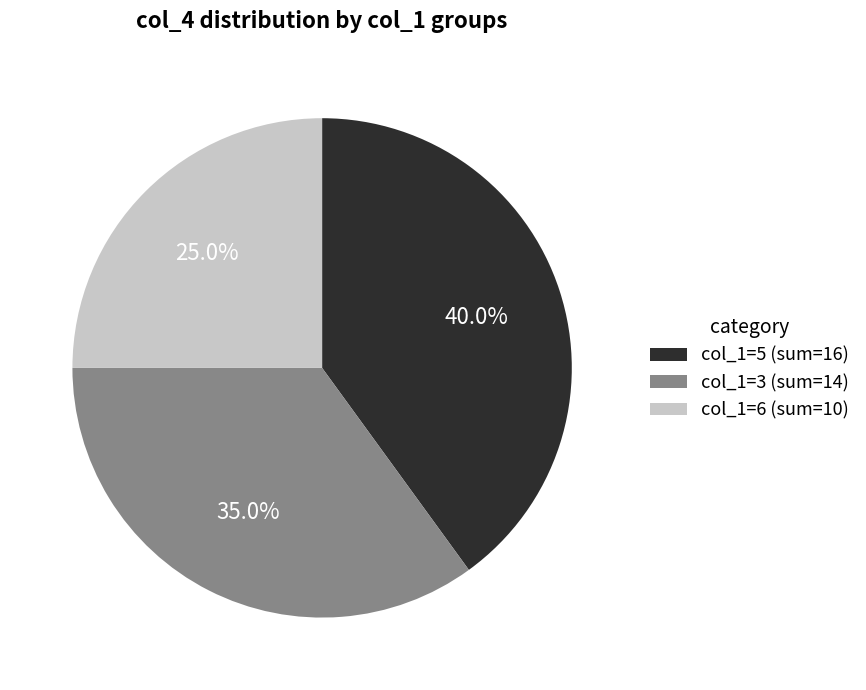

Which has a higher value, col_1=3 (sum=14) or col_1=5 (sum=16)?

col_1=5 (sum=16)